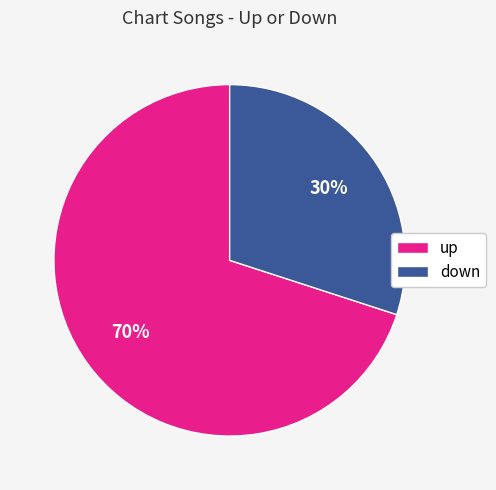

How many slices are in this pie chart?

2